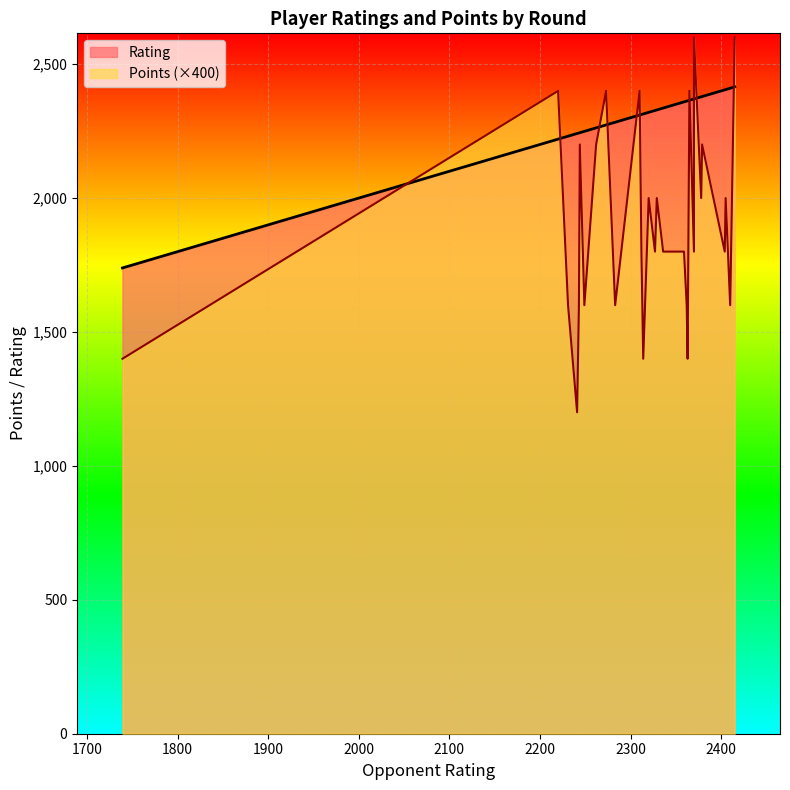

At which category does Rating reach its first local peak?

2